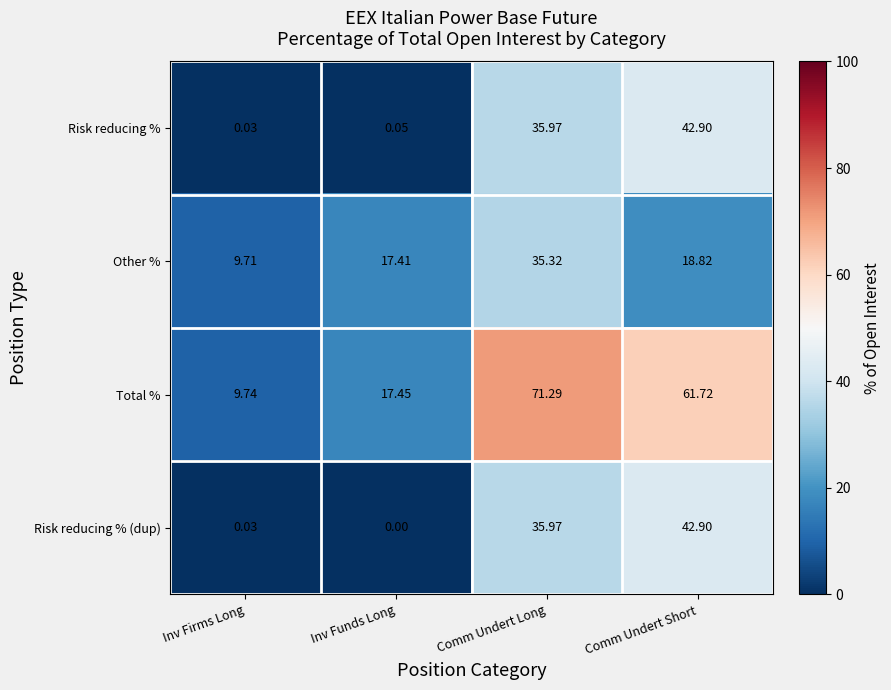

What is the difference between the highest and lowest values at Comm Undert Long?

36.0